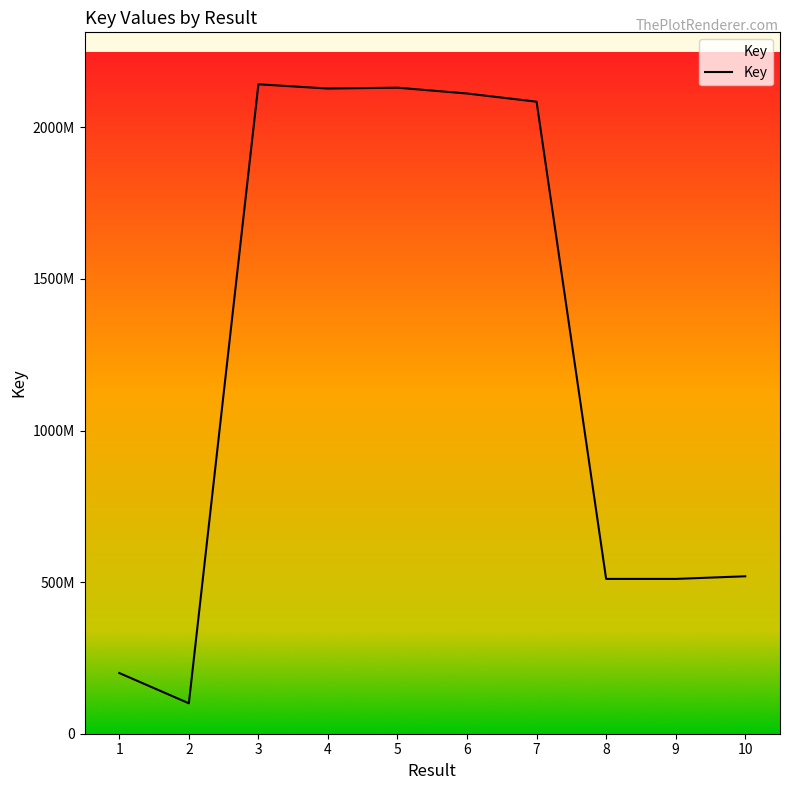

Rank the categories by value from highest to lowest.

3, 5, 4, 6, 7, 10, 8, 9, 1, 2